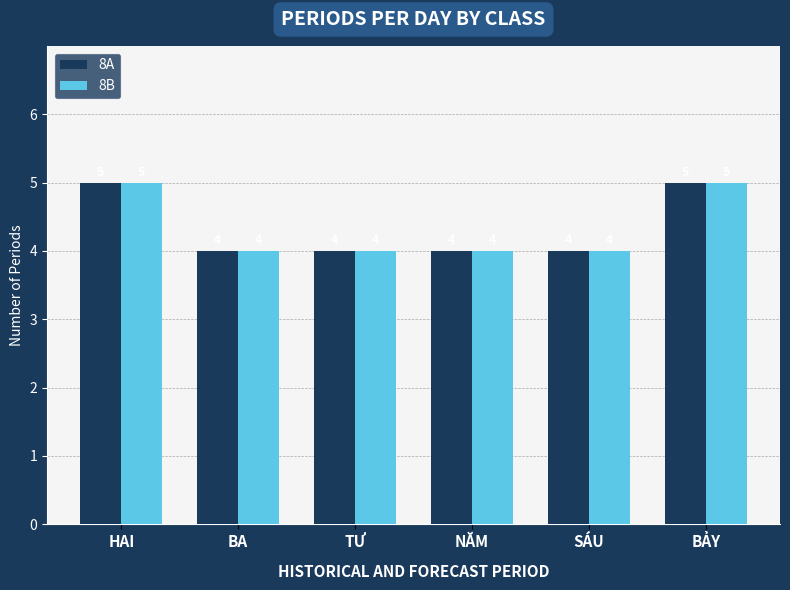

What is the minimum value shown in the chart?

4